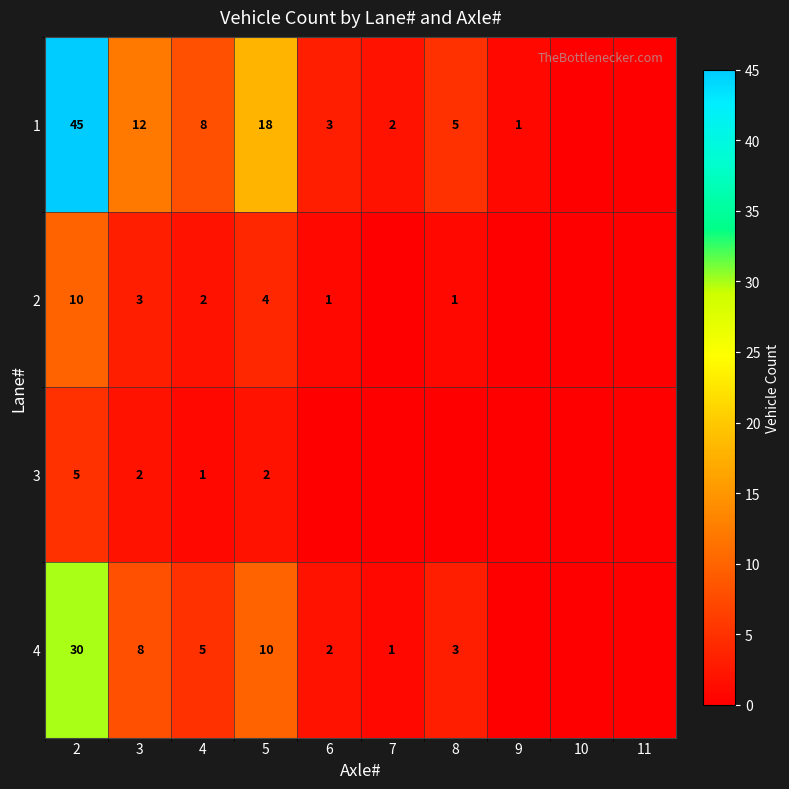

Is the value of 2 at 4 greater than the value of 4 at 2?

No